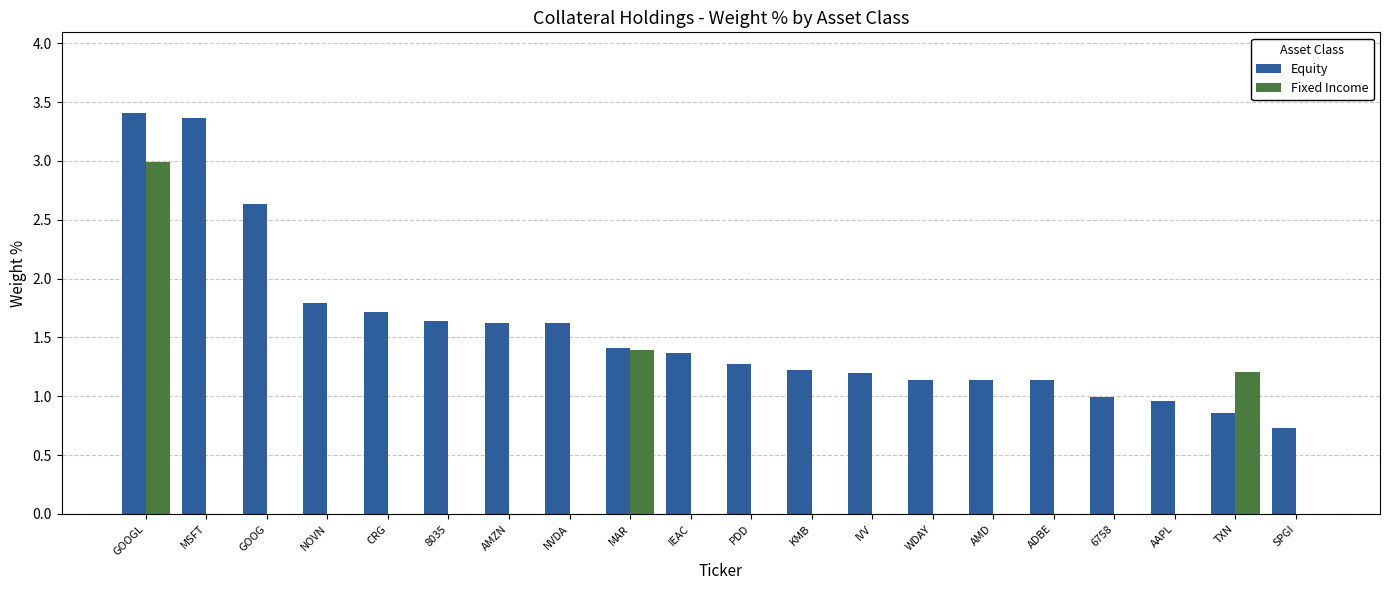

Reading left to right, what are all the values shown in this chart?

Equity: 3.4	3.4	2.6	1.8	1.7	1.6	1.6	1.6	1.4	1.4	1.3	1.2	1.2	1.1	1.1	1.1	1.0	1.0	0.9	0.7
Fixed Income: 3.0	0.0	0.0	0.0	0.0	0.0	0.0	0.0	1.4	0.0	0.0	0.0	0.0	0.0	0.0	0.0	0.0	0.0	1.2	0.0